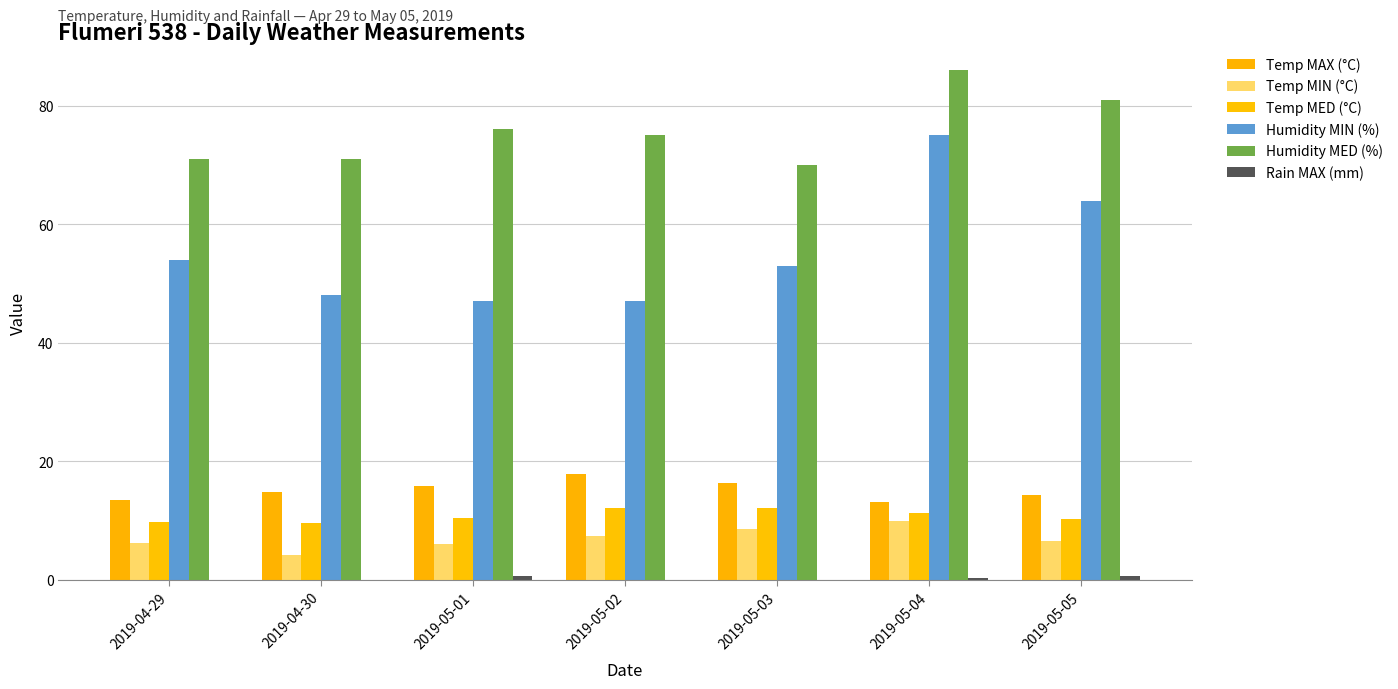

Reading right to left, what are all the values shown in this chart?

Temp MAX (°C): 2019-05-05=14.3	2019-05-04=13.1	2019-05-03=16.4	2019-05-02=17.9	2019-05-01=15.9	2019-04-30=14.9	2019-04-29=13.5
Temp MIN (°C): 2019-05-05=6.5	2019-05-04=10.0	2019-05-03=8.6	2019-05-02=7.5	2019-05-01=6.0	2019-04-30=4.3	2019-04-29=6.2
Temp MED (°C): 2019-05-05=10.3	2019-05-04=11.3	2019-05-03=12.1	2019-05-02=12.2	2019-05-01=10.4	2019-04-30=9.6	2019-04-29=9.7
Humidity MIN (%): 2019-05-05=64.0	2019-05-04=75.0	2019-05-03=53.0	2019-05-02=47.0	2019-05-01=47.0	2019-04-30=48.0	2019-04-29=54.0
Humidity MED (%): 2019-05-05=81.0	2019-05-04=86.0	2019-05-03=70.0	2019-05-02=75.0	2019-05-01=76.0	2019-04-30=71.0	2019-04-29=71.0
Rain MAX (mm): 2019-05-05=0.6	2019-05-04=0.4	2019-05-03=0.0	2019-05-02=0.0	2019-05-01=0.6	2019-04-30=0.0	2019-04-29=0.0